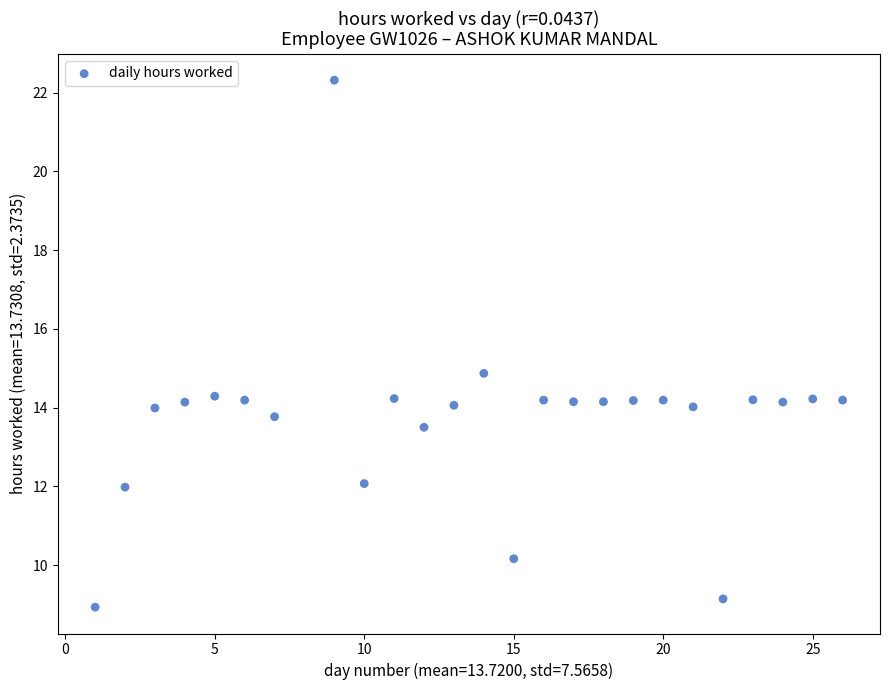

What is the range of X values (max minus min)?

25.0